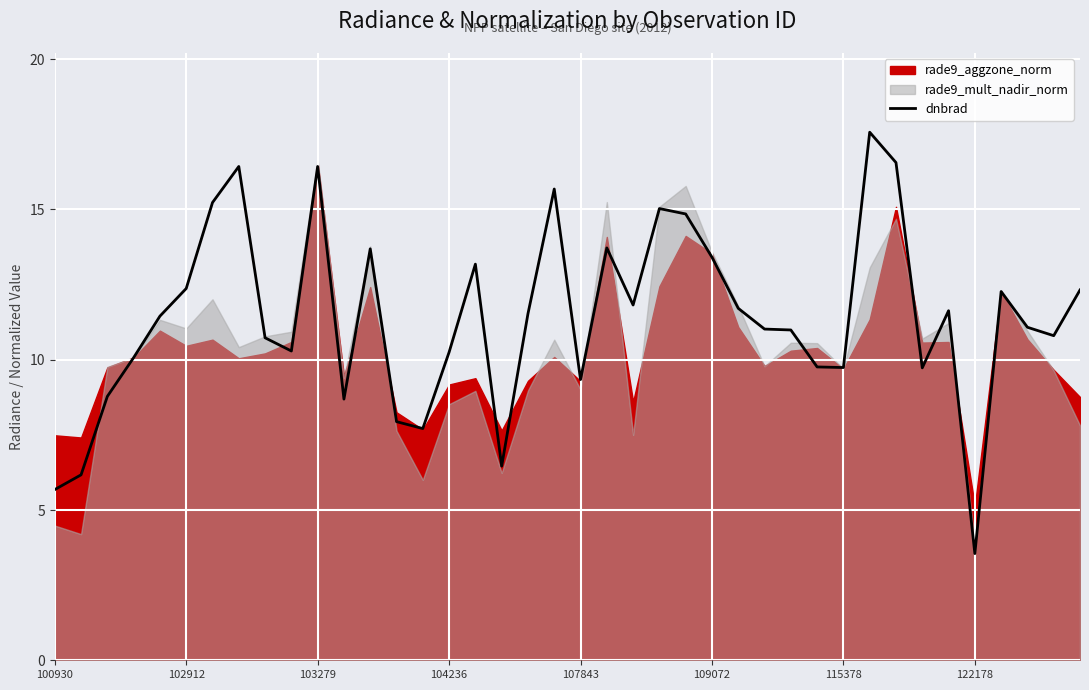

Which category has the lowest value in the dnbrad series?

122178